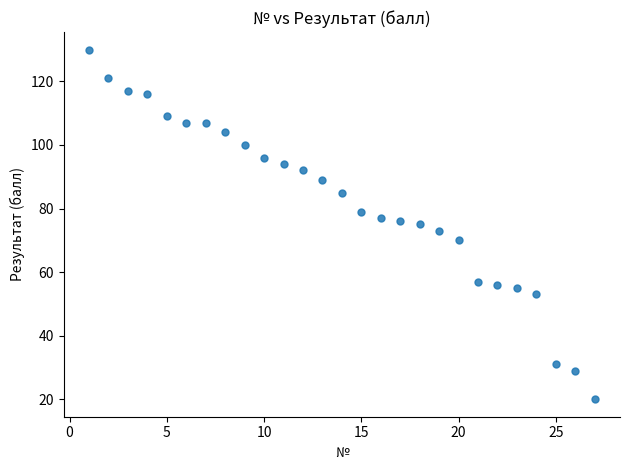

What is the range of X values (max minus min)?

26